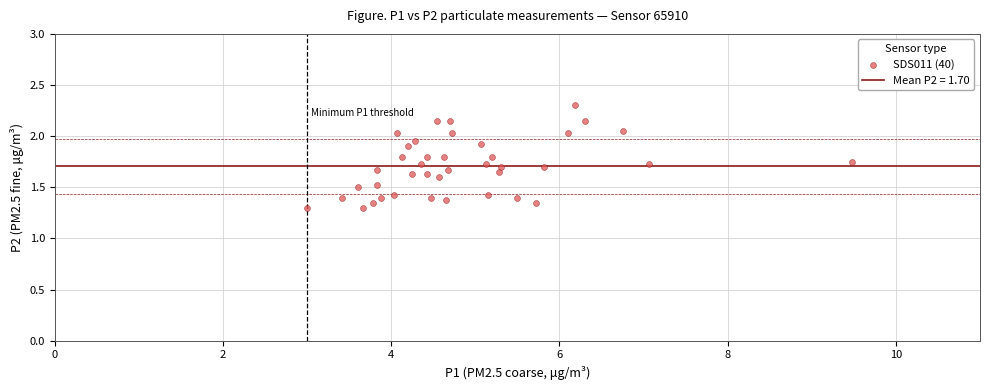

What is the range of X values (max minus min)?

6.5